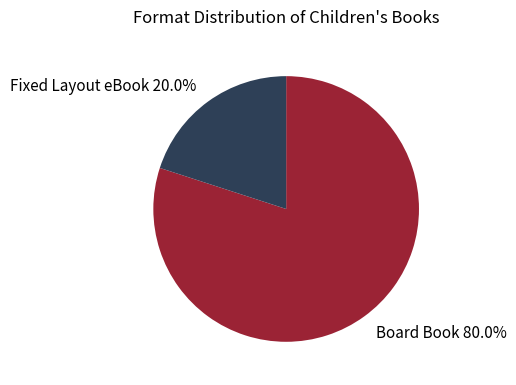

Combined, do Board Book and Fixed Layout eBook account for over 50%?

Yes